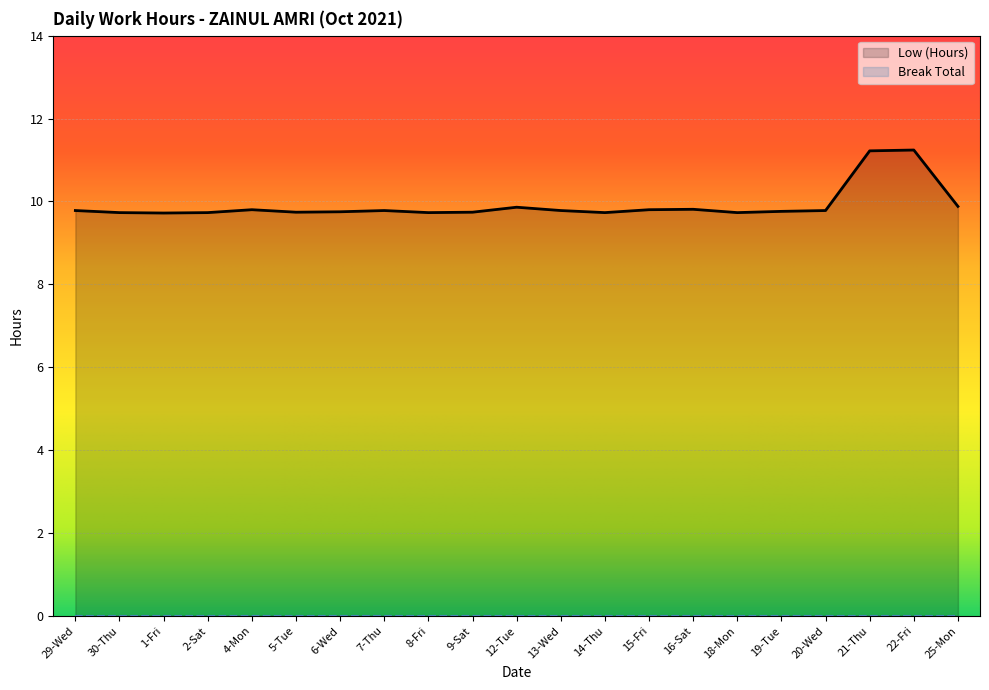

What is the minimum value shown in the chart?

0.0